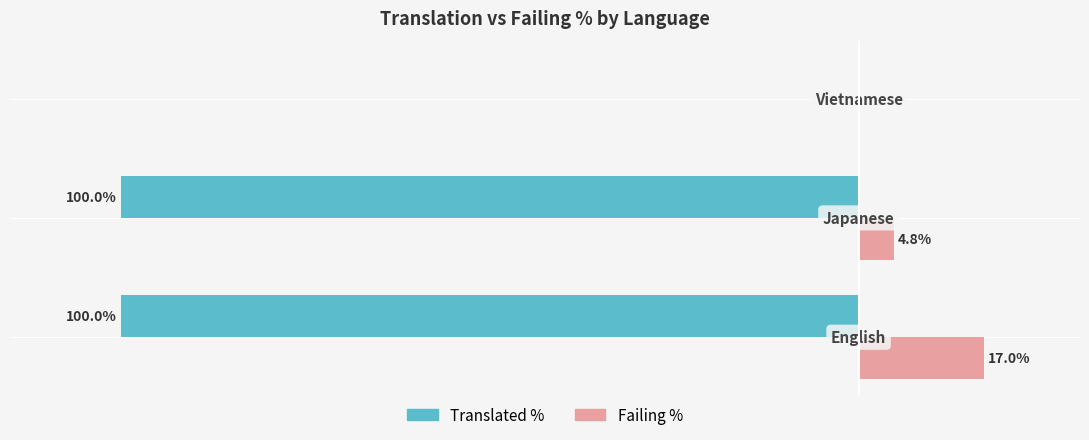

Which series has the largest total across all categories?

Failing %